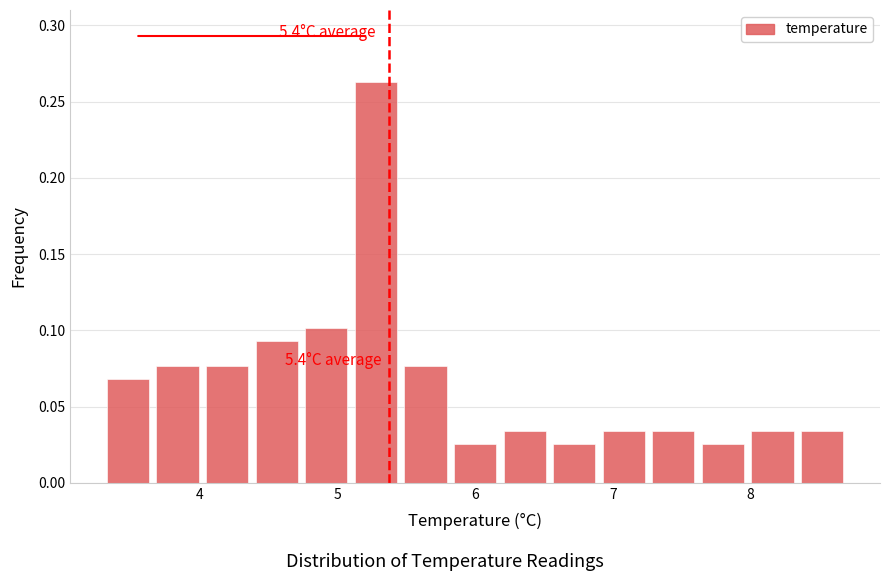

Read against the x-axis, roughly where is the centre of the tallest bar?

5.3